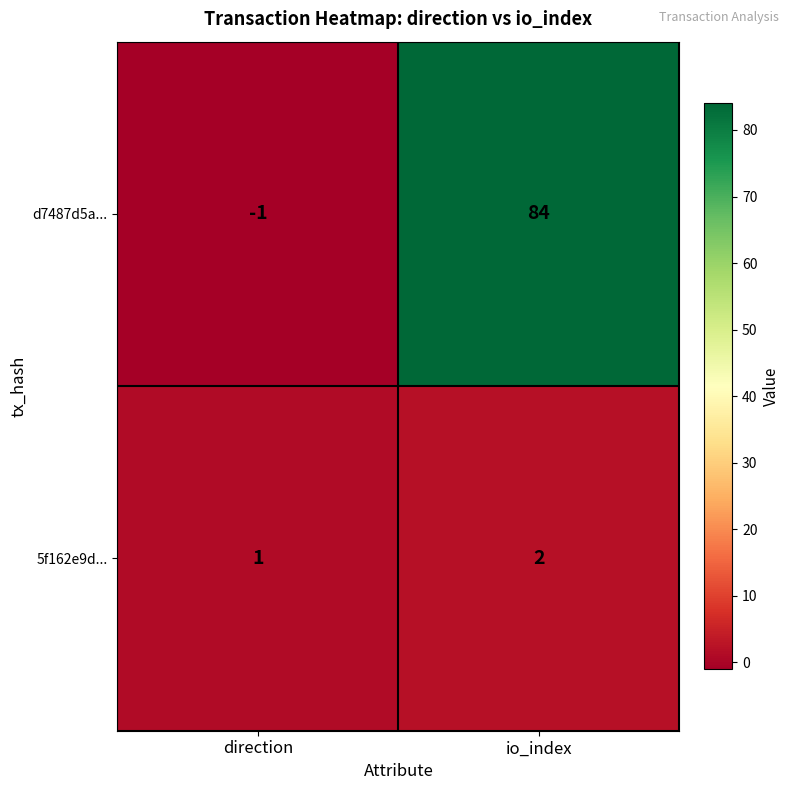

True or false: 5f162e9d... has a value of 1 at direction.

True